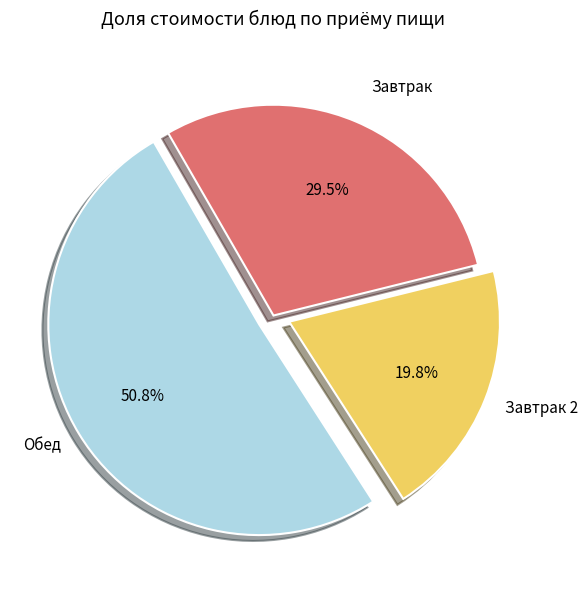

What percentage is NOT represented by Завтрак?

70.5%